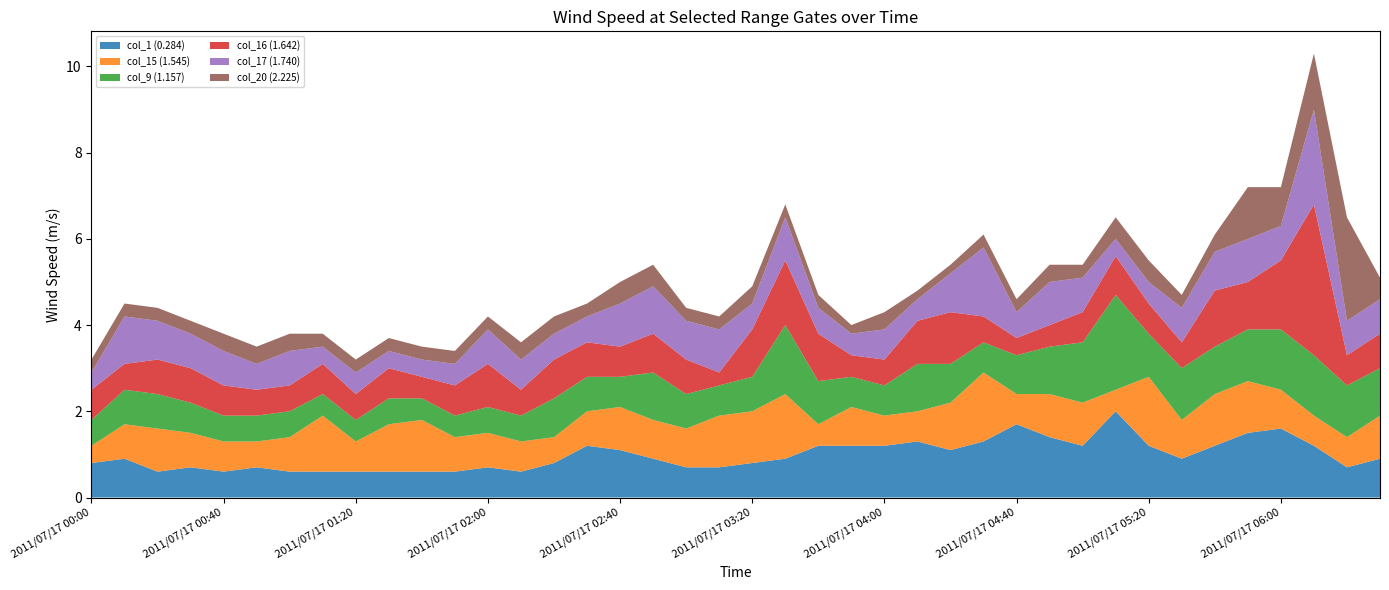

Reading right to left, what are all the values shown in this chart?

col_1 (0.284): 2011/07/17 06:30=0.9	2011/07/17 06:20=0.7	2011/07/17 06:10=1.2	2011/07/17 06:00=1.6	2011/07/17 05:50=1.5	2011/07/17 05:40=1.2	2011/07/17 05:30=0.9	2011/07/17 05:20=1.2	2011/07/17 05:10=2.0	2011/07/17 05:00=1.2	2011/07/17 04:50=1.4	2011/07/17 04:40=1.7	2011/07/17 04:30=1.3	2011/07/17 04:20=1.1	2011/07/17 04:10=1.3	2011/07/17 04:00=1.2	2011/07/17 03:50=1.2	2011/07/17 03:40=1.2	2011/07/17 03:30=0.9	2011/07/17 03:20=0.8	2011/07/17 03:10=0.7	2011/07/17 03:00=0.7	2011/07/17 02:50=0.9	2011/07/17 02:40=1.1	2011/07/17 02:30=1.2	2011/07/17 02:20=0.8	2011/07/17 02:10=0.6	2011/07/17 02:00=0.7	2011/07/17 01:50=0.6	2011/07/17 01:40=0.6	2011/07/17 01:30=0.6	2011/07/17 01:20=0.6	2011/07/17 01:10=0.6	2011/07/17 01:00=0.6	2011/07/17 00:50=0.7	2011/07/17 00:40=0.6	2011/07/17 00:30=0.7	2011/07/17 00:20=0.6	2011/07/17 00:10=0.9	2011/07/17 00:00=0.8
col_15 (1.545): 2011/07/17 06:30=1.0	2011/07/17 06:20=0.7	2011/07/17 06:10=0.7	2011/07/17 06:00=0.9	2011/07/17 05:50=1.2	2011/07/17 05:40=1.2	2011/07/17 05:30=0.9	2011/07/17 05:20=1.6	2011/07/17 05:10=0.5	2011/07/17 05:00=1.0	2011/07/17 04:50=1.0	2011/07/17 04:40=0.7	2011/07/17 04:30=1.6	2011/07/17 04:20=1.1	2011/07/17 04:10=0.7	2011/07/17 04:00=0.7	2011/07/17 03:50=0.9	2011/07/17 03:40=0.5	2011/07/17 03:30=1.5	2011/07/17 03:20=1.2	2011/07/17 03:10=1.2	2011/07/17 03:00=0.9	2011/07/17 02:50=0.9	2011/07/17 02:40=1.0	2011/07/17 02:30=0.8	2011/07/17 02:20=0.6	2011/07/17 02:10=0.7	2011/07/17 02:00=0.8	2011/07/17 01:50=0.8	2011/07/17 01:40=1.2	2011/07/17 01:30=1.1	2011/07/17 01:20=0.7	2011/07/17 01:10=1.3	2011/07/17 01:00=0.8	2011/07/17 00:50=0.6	2011/07/17 00:40=0.7	2011/07/17 00:30=0.8	2011/07/17 00:20=1.0	2011/07/17 00:10=0.8	2011/07/17 00:00=0.4
col_9 (1.157): 2011/07/17 06:30=1.1	2011/07/17 06:20=1.2	2011/07/17 06:10=1.4	2011/07/17 06:00=1.4	2011/07/17 05:50=1.2	2011/07/17 05:40=1.1	2011/07/17 05:30=1.2	2011/07/17 05:20=1.0	2011/07/17 05:10=2.2	2011/07/17 05:00=1.4	2011/07/17 04:50=1.1	2011/07/17 04:40=0.9	2011/07/17 04:30=0.7	2011/07/17 04:20=0.9	2011/07/17 04:10=1.1	2011/07/17 04:00=0.7	2011/07/17 03:50=0.7	2011/07/17 03:40=1.0	2011/07/17 03:30=1.6	2011/07/17 03:20=0.8	2011/07/17 03:10=0.7	2011/07/17 03:00=0.8	2011/07/17 02:50=1.1	2011/07/17 02:40=0.7	2011/07/17 02:30=0.8	2011/07/17 02:20=0.9	2011/07/17 02:10=0.6	2011/07/17 02:00=0.6	2011/07/17 01:50=0.5	2011/07/17 01:40=0.5	2011/07/17 01:30=0.6	2011/07/17 01:20=0.5	2011/07/17 01:10=0.5	2011/07/17 01:00=0.6	2011/07/17 00:50=0.6	2011/07/17 00:40=0.6	2011/07/17 00:30=0.7	2011/07/17 00:20=0.8	2011/07/17 00:10=0.8	2011/07/17 00:00=0.6
col_16 (1.642): 2011/07/17 06:30=0.8	2011/07/17 06:20=0.7	2011/07/17 06:10=3.5	2011/07/17 06:00=1.6	2011/07/17 05:50=1.1	2011/07/17 05:40=1.3	2011/07/17 05:30=0.6	2011/07/17 05:20=0.7	2011/07/17 05:10=0.9	2011/07/17 05:00=0.7	2011/07/17 04:50=0.5	2011/07/17 04:40=0.4	2011/07/17 04:30=0.6	2011/07/17 04:20=1.2	2011/07/17 04:10=1.0	2011/07/17 04:00=0.6	2011/07/17 03:50=0.5	2011/07/17 03:40=1.1	2011/07/17 03:30=1.5	2011/07/17 03:20=1.1	2011/07/17 03:10=0.3	2011/07/17 03:00=0.8	2011/07/17 02:50=0.9	2011/07/17 02:40=0.7	2011/07/17 02:30=0.8	2011/07/17 02:20=0.9	2011/07/17 02:10=0.6	2011/07/17 02:00=1.0	2011/07/17 01:50=0.7	2011/07/17 01:40=0.5	2011/07/17 01:30=0.7	2011/07/17 01:20=0.6	2011/07/17 01:10=0.7	2011/07/17 01:00=0.6	2011/07/17 00:50=0.6	2011/07/17 00:40=0.7	2011/07/17 00:30=0.8	2011/07/17 00:20=0.8	2011/07/17 00:10=0.6	2011/07/17 00:00=0.7
col_17 (1.740): 2011/07/17 06:30=0.8	2011/07/17 06:20=0.8	2011/07/17 06:10=2.2	2011/07/17 06:00=0.8	2011/07/17 05:50=1.0	2011/07/17 05:40=0.9	2011/07/17 05:30=0.8	2011/07/17 05:20=0.5	2011/07/17 05:10=0.4	2011/07/17 05:00=0.8	2011/07/17 04:50=1.0	2011/07/17 04:40=0.6	2011/07/17 04:30=1.6	2011/07/17 04:20=0.9	2011/07/17 04:10=0.5	2011/07/17 04:00=0.7	2011/07/17 03:50=0.5	2011/07/17 03:40=0.6	2011/07/17 03:30=1.0	2011/07/17 03:20=0.6	2011/07/17 03:10=1.0	2011/07/17 03:00=0.9	2011/07/17 02:50=1.1	2011/07/17 02:40=1.0	2011/07/17 02:30=0.6	2011/07/17 02:20=0.6	2011/07/17 02:10=0.7	2011/07/17 02:00=0.8	2011/07/17 01:50=0.5	2011/07/17 01:40=0.4	2011/07/17 01:30=0.4	2011/07/17 01:20=0.5	2011/07/17 01:10=0.4	2011/07/17 01:00=0.8	2011/07/17 00:50=0.6	2011/07/17 00:40=0.8	2011/07/17 00:30=0.8	2011/07/17 00:20=0.9	2011/07/17 00:10=1.1	2011/07/17 00:00=0.4
col_20 (2.225): 2011/07/17 06:30=0.5	2011/07/17 06:20=2.4	2011/07/17 06:10=1.3	2011/07/17 06:00=0.9	2011/07/17 05:50=1.2	2011/07/17 05:40=0.4	2011/07/17 05:30=0.3	2011/07/17 05:20=0.5	2011/07/17 05:10=0.5	2011/07/17 05:00=0.3	2011/07/17 04:50=0.4	2011/07/17 04:40=0.3	2011/07/17 04:30=0.3	2011/07/17 04:20=0.2	2011/07/17 04:10=0.2	2011/07/17 04:00=0.4	2011/07/17 03:50=0.2	2011/07/17 03:40=0.3	2011/07/17 03:30=0.3	2011/07/17 03:20=0.4	2011/07/17 03:10=0.3	2011/07/17 03:00=0.3	2011/07/17 02:50=0.5	2011/07/17 02:40=0.5	2011/07/17 02:30=0.3	2011/07/17 02:20=0.4	2011/07/17 02:10=0.4	2011/07/17 02:00=0.3	2011/07/17 01:50=0.3	2011/07/17 01:40=0.3	2011/07/17 01:30=0.3	2011/07/17 01:20=0.3	2011/07/17 01:10=0.3	2011/07/17 01:00=0.4	2011/07/17 00:50=0.4	2011/07/17 00:40=0.4	2011/07/17 00:30=0.3	2011/07/17 00:20=0.3	2011/07/17 00:10=0.3	2011/07/17 00:00=0.3